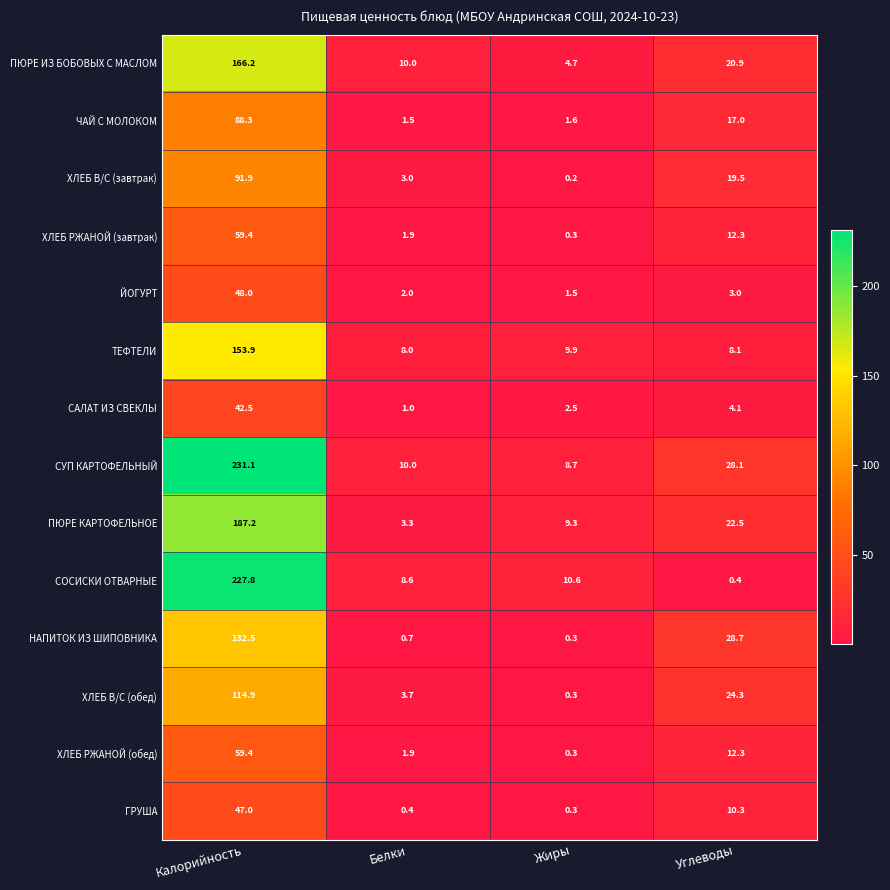

At which category does the chart reach its peak across all series?

Калорийность